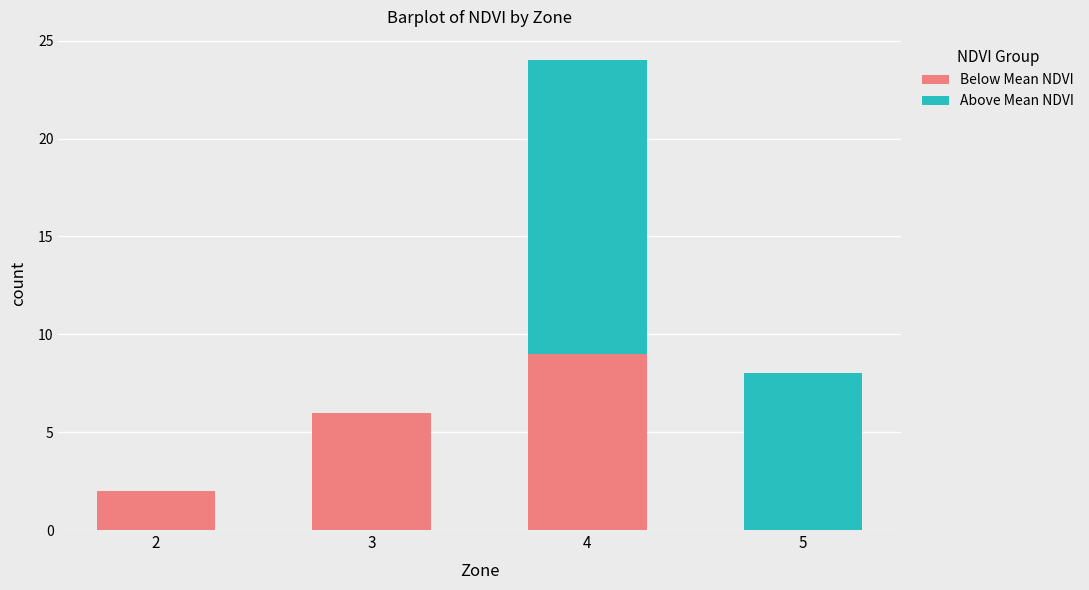

At which category is the sum across all series the highest?

4